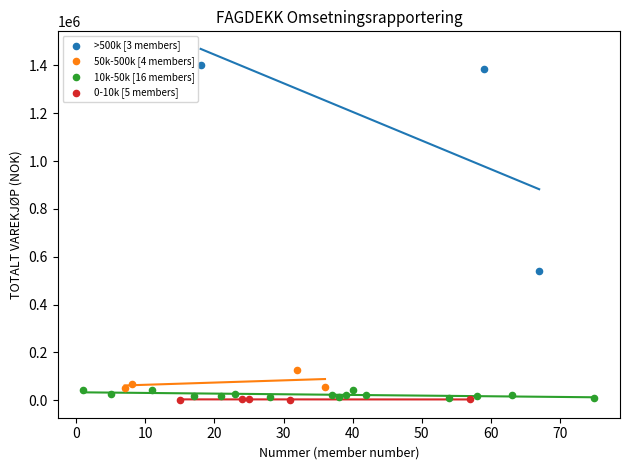

Which series reaches the maximum Y coordinate?

>500k [3 members]